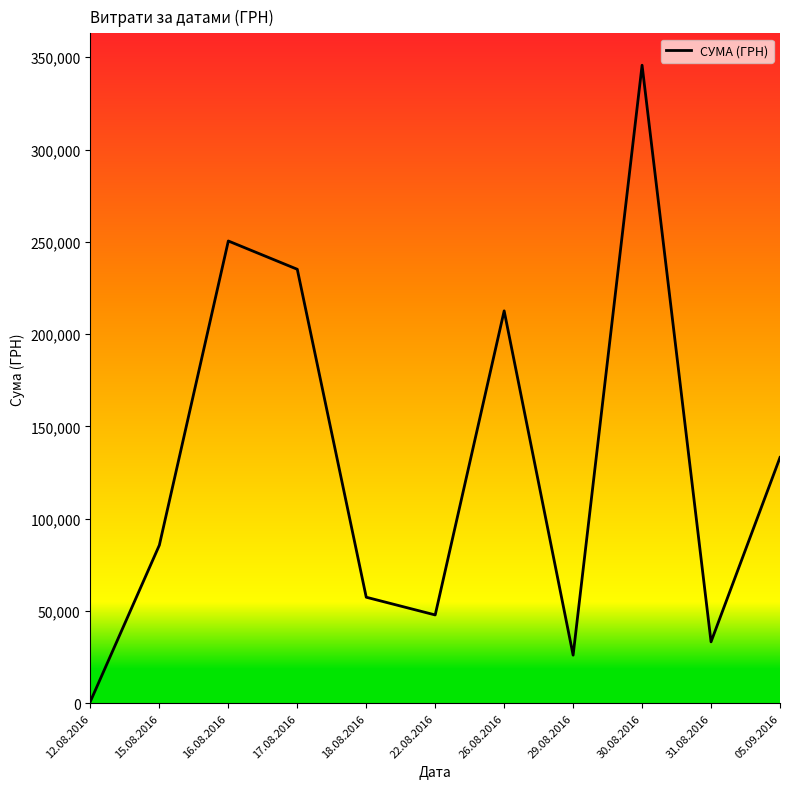

What is the maximum value shown in the chart?

345687.3